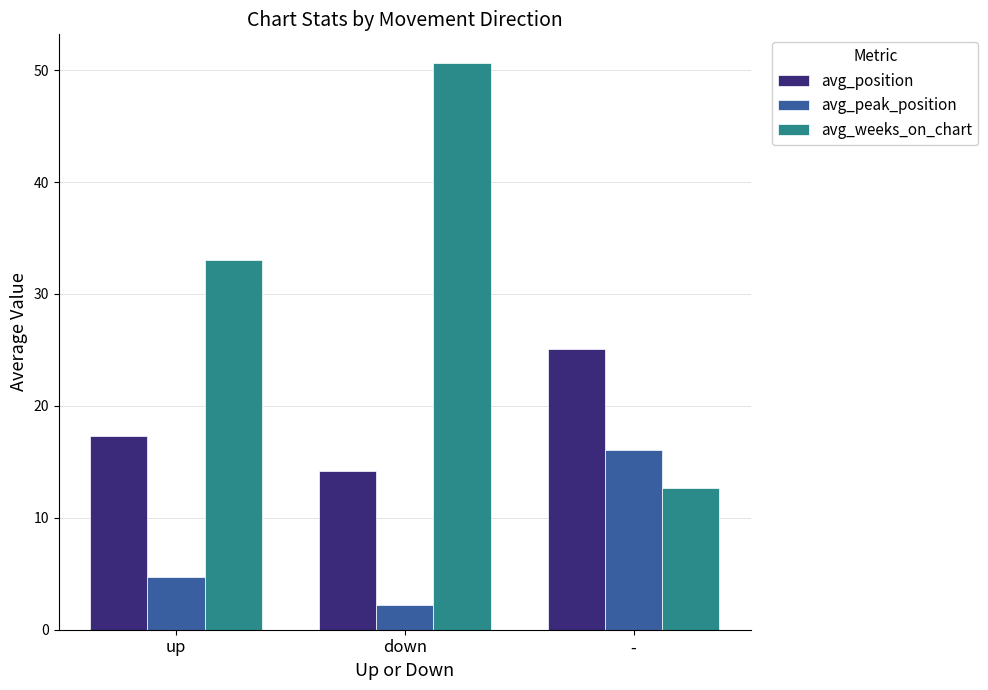

At which label is avg_position closest to 19?

up